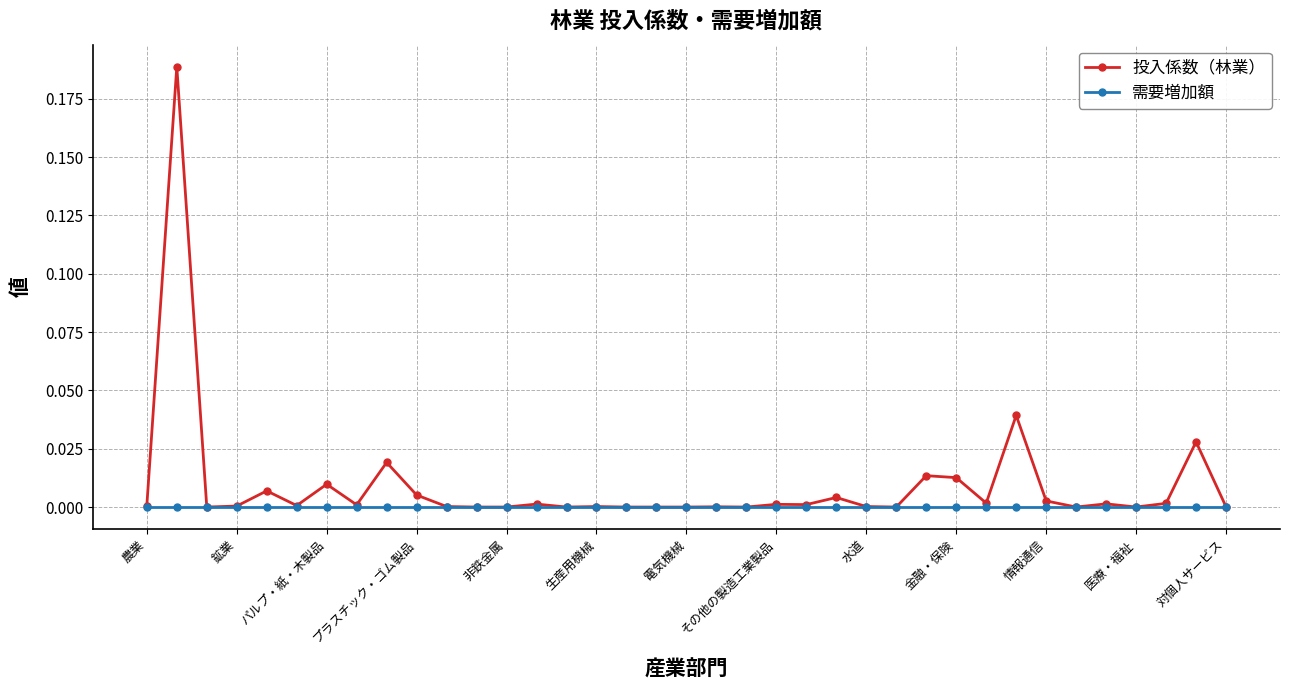

Which series has the largest total across all categories?

投入係数（林業）